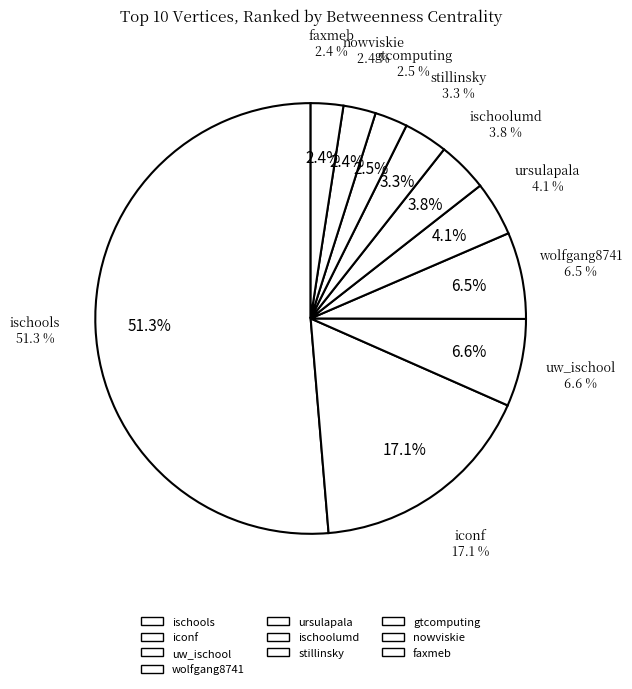

Rank the categories by value from lowest to highest.

nowviskie, faxmeb, gtcomputing, stillinsky, ischoolumd, ursulapala, wolfgang8741, uw_ischool, iconf, ischools